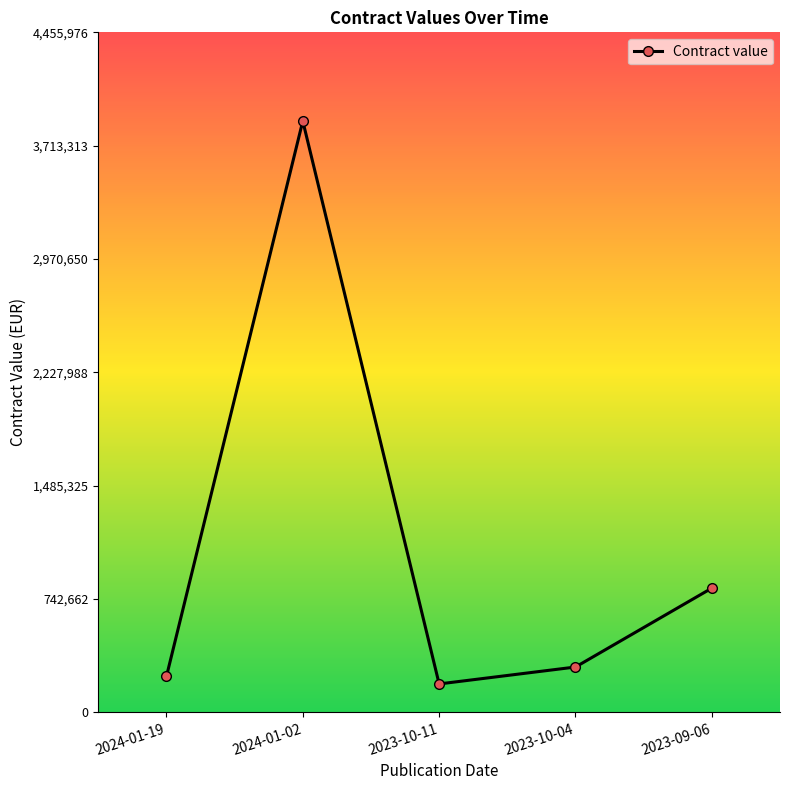

What is the greatest value displayed?

3874762